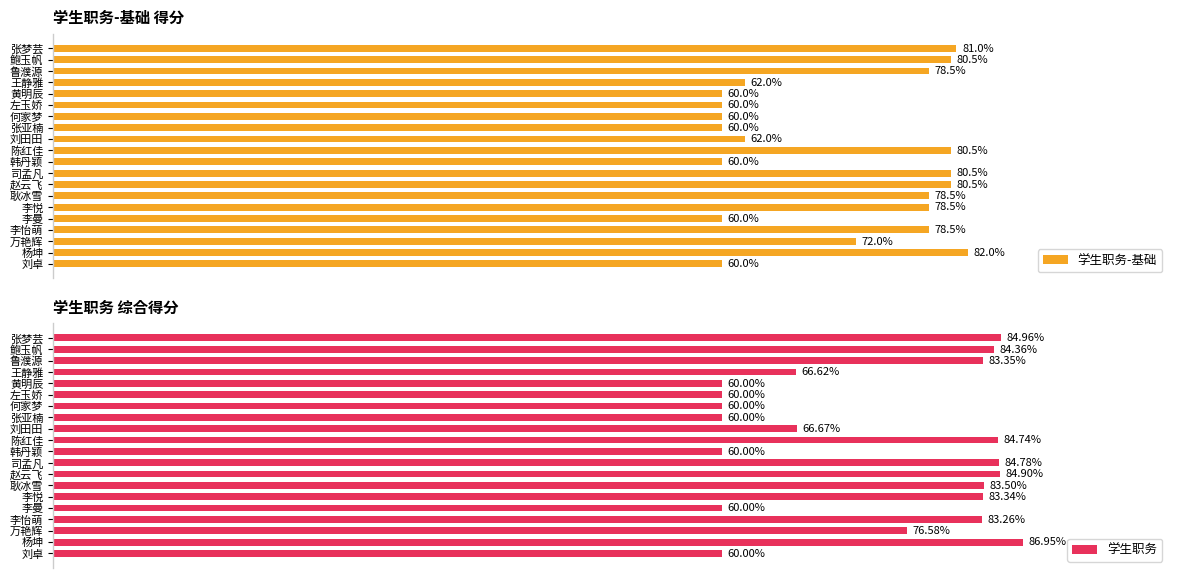

What is the difference between the highest and lowest values at 陈红佳?

4.2